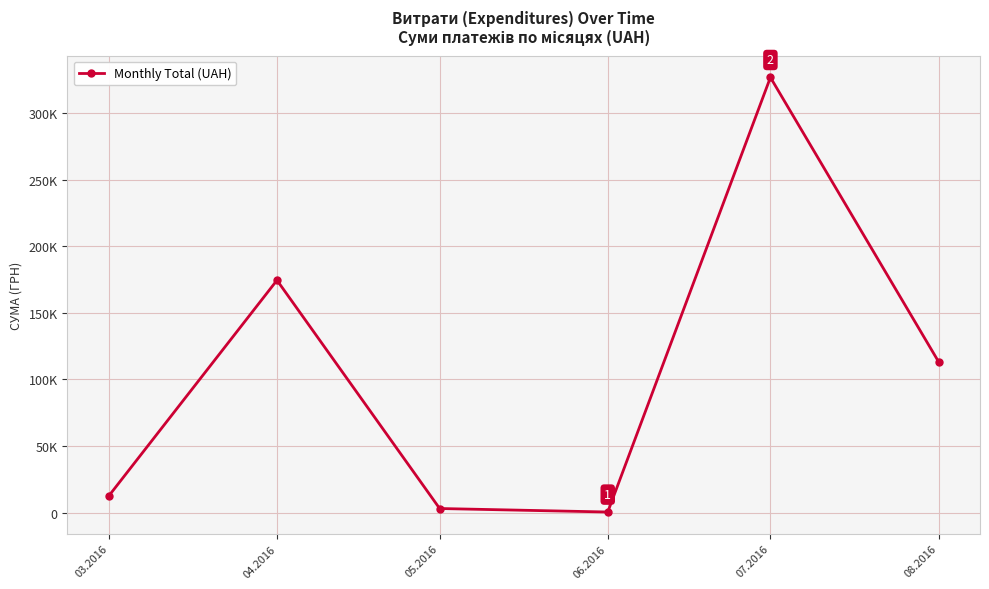

True or false: the data shows 203982.7 at 08.2016.

False